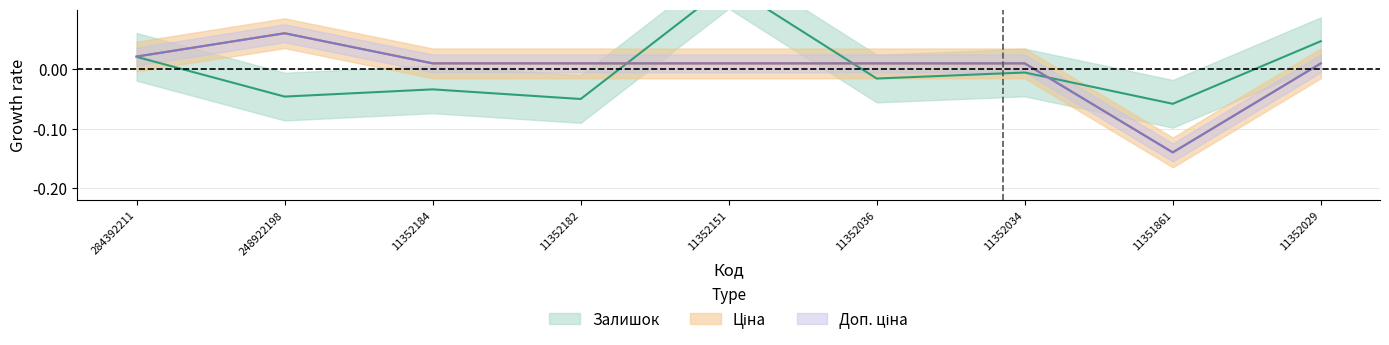

At which category is the sum across all series the highest?

11352151